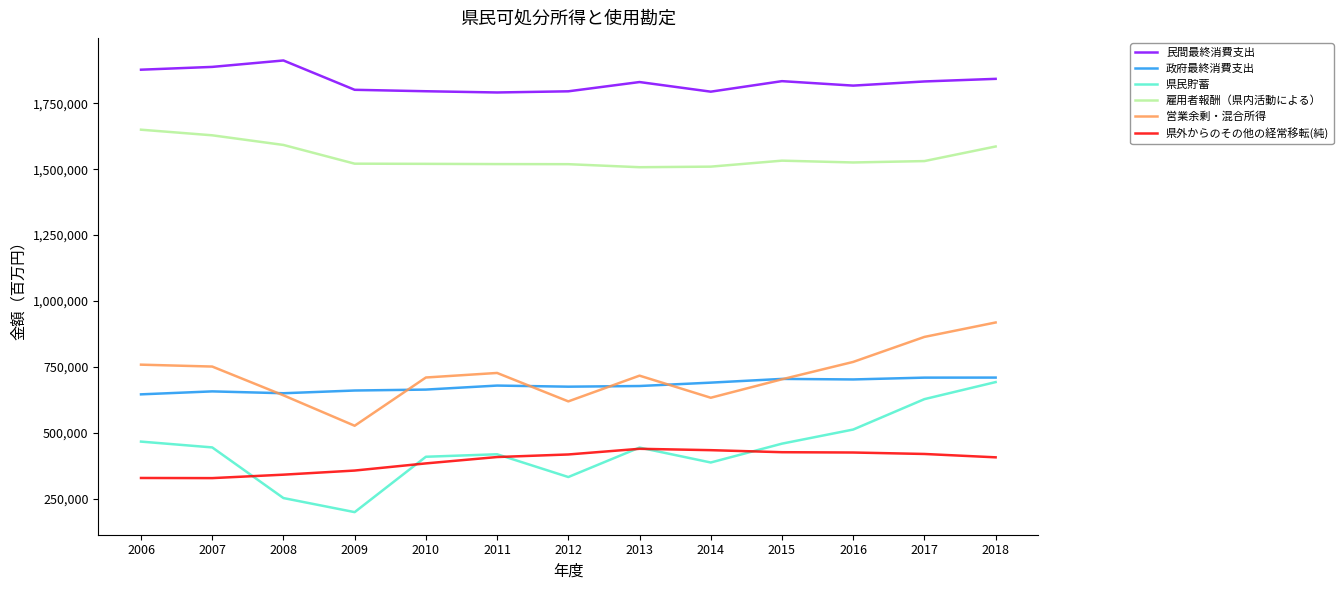

At which label does 営業余剰・混合所得 first exceed 717385?

2006